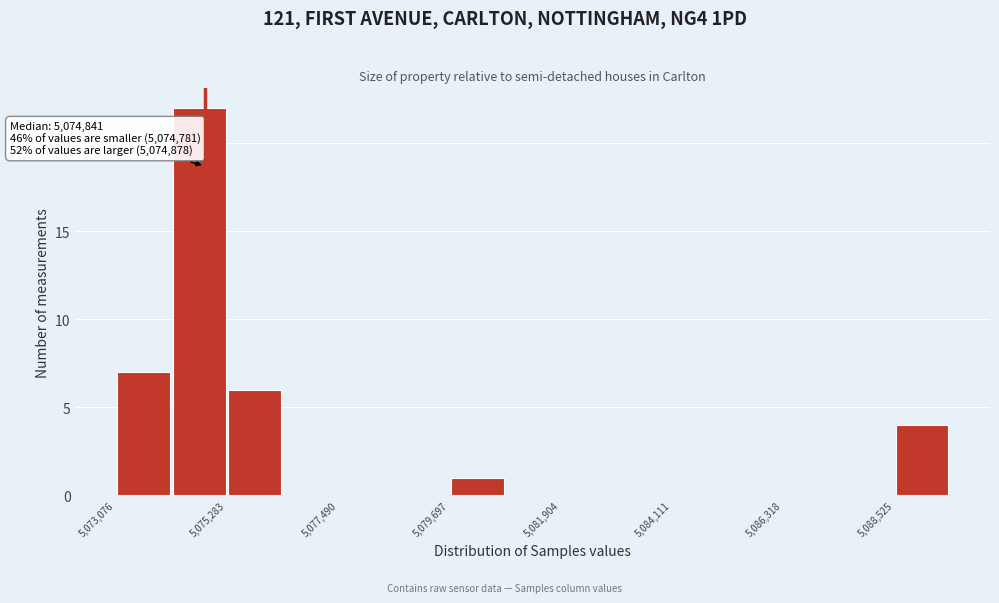

Read against the x-axis, roughly where is the centre of the tallest bar?

5074500